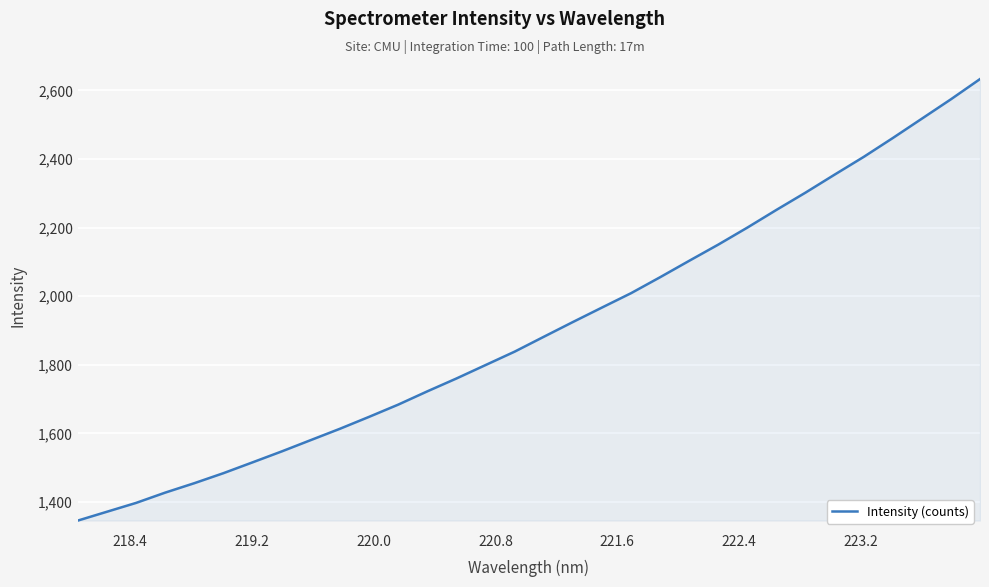

Does the chart have visible grid lines?

Yes